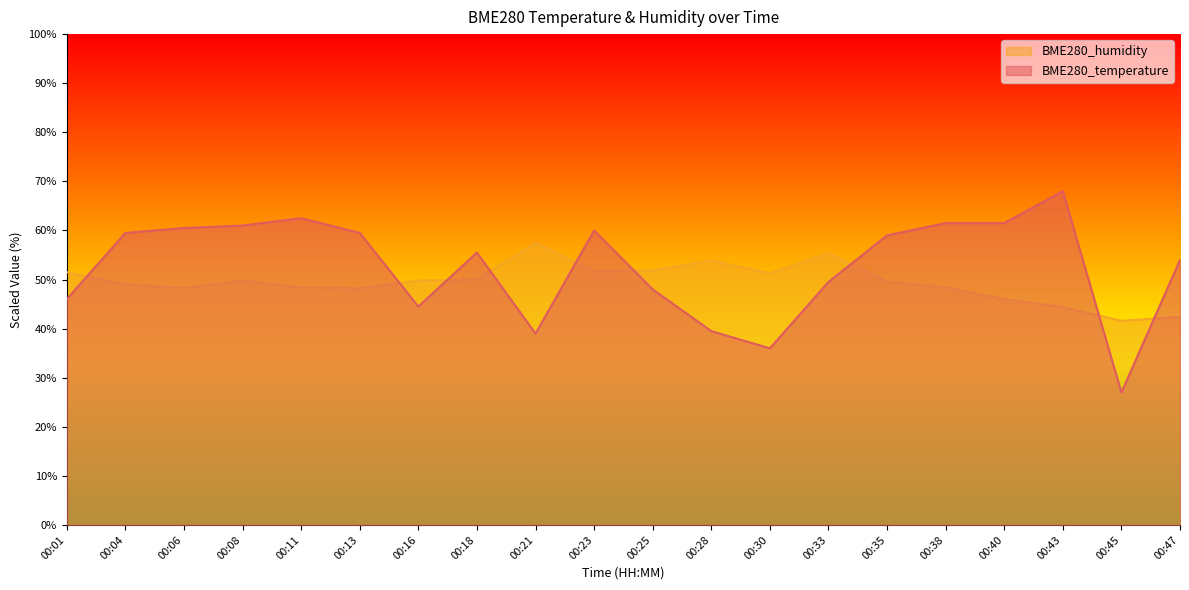

At which category is the sum across all series the highest?

00:43